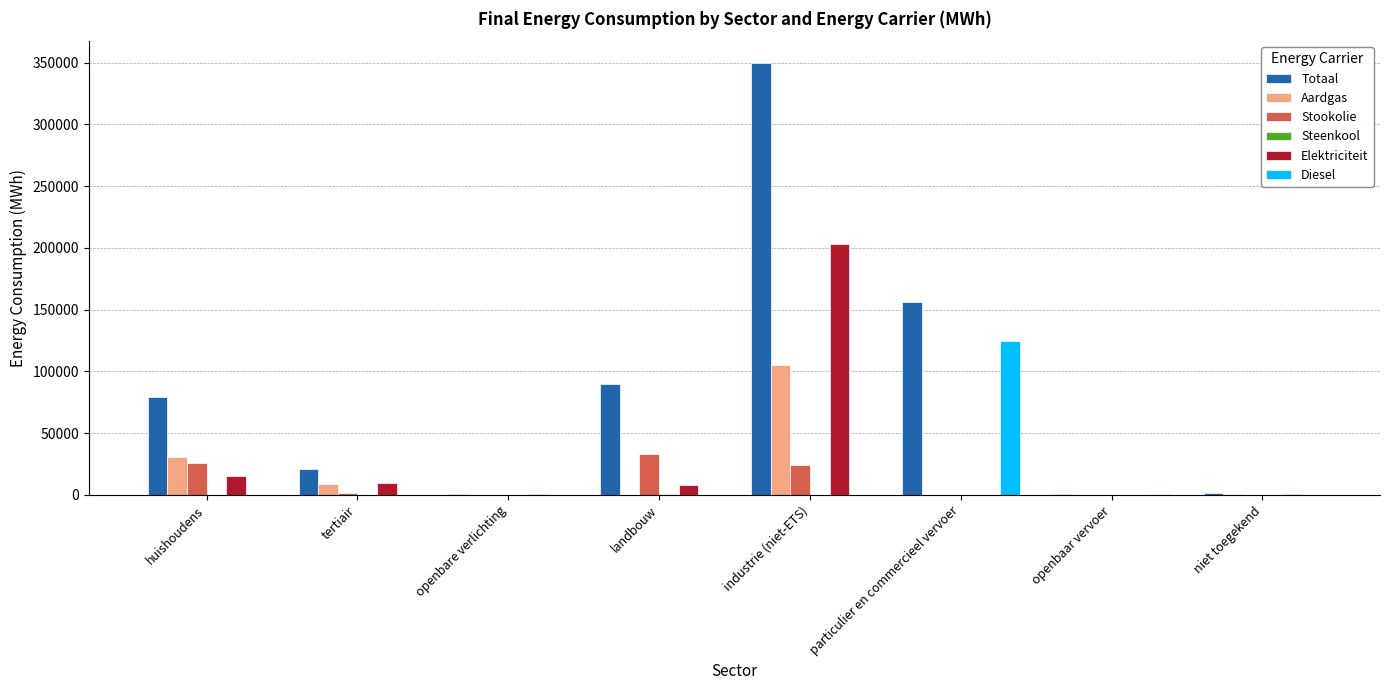

Read the Totaal value at industrie (niet-ETS).

349908.0